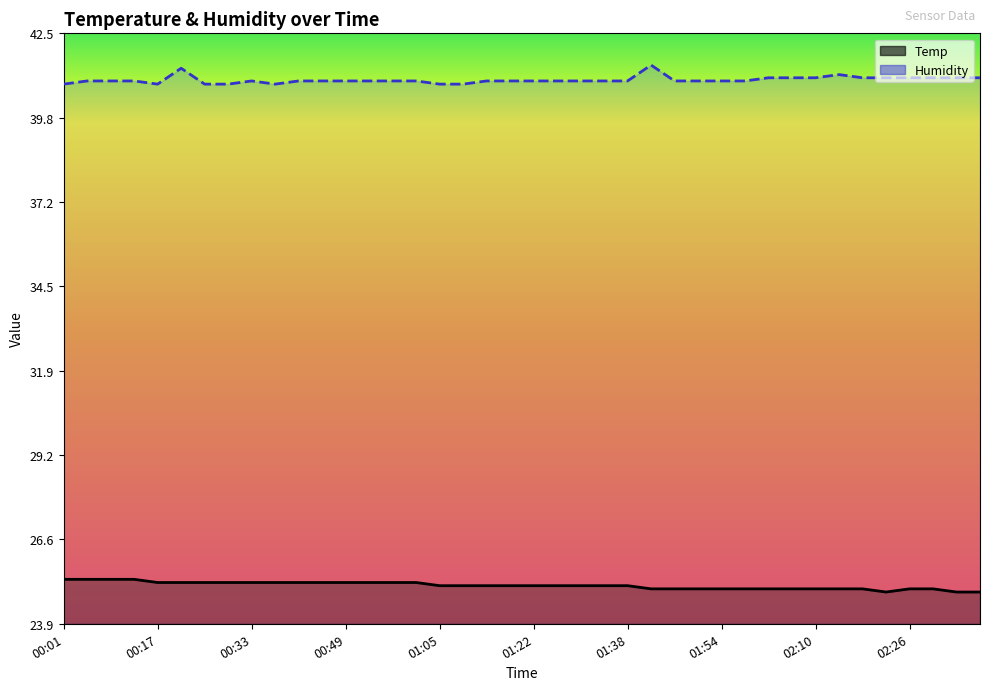

How many categories are shown in the chart?

40